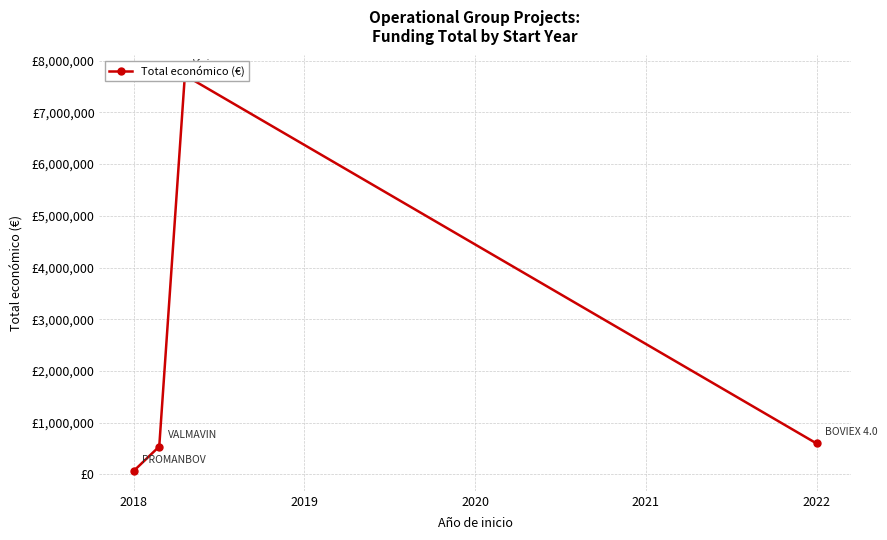

What is the greatest value displayed?

7717171